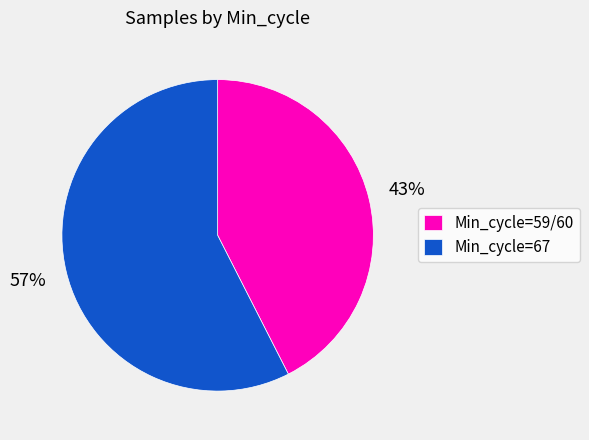

How many slices are in this pie chart?

2